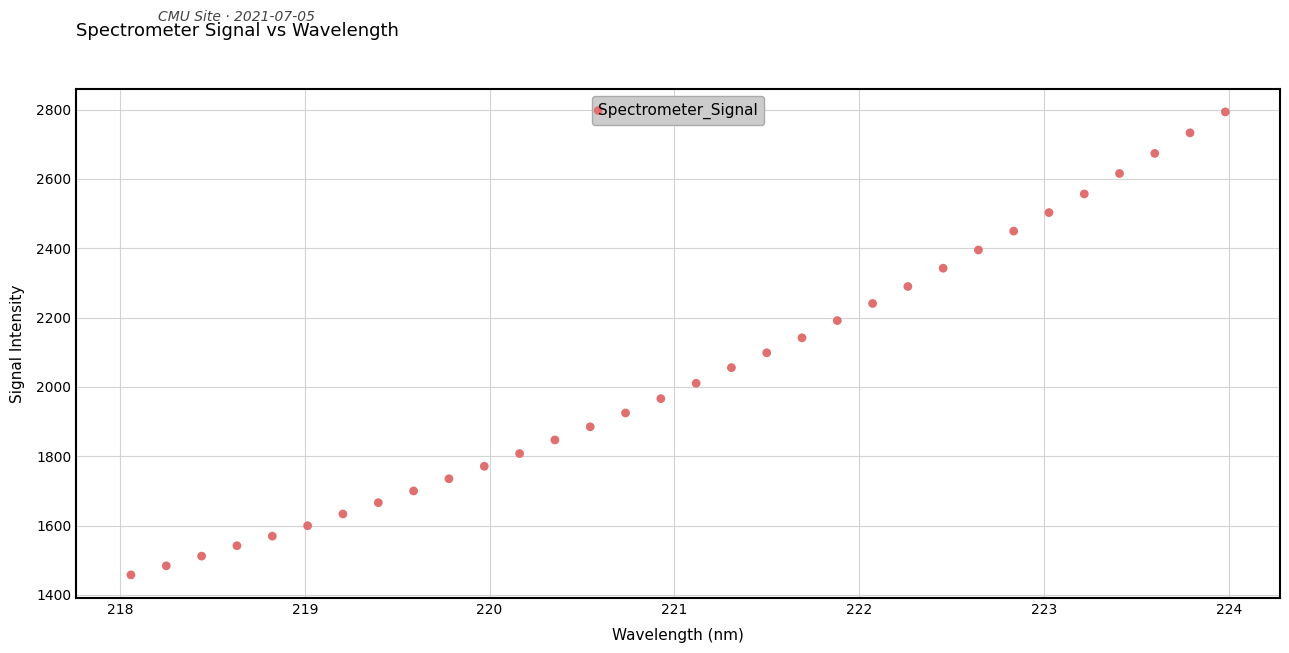

What is the range of X values (max minus min)?

5.9